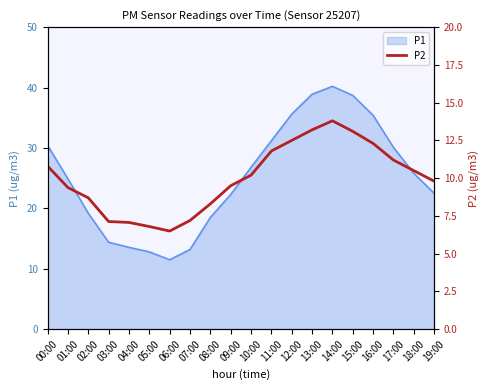

The P1 series shows 13.2 at 07:00. True or false?

True